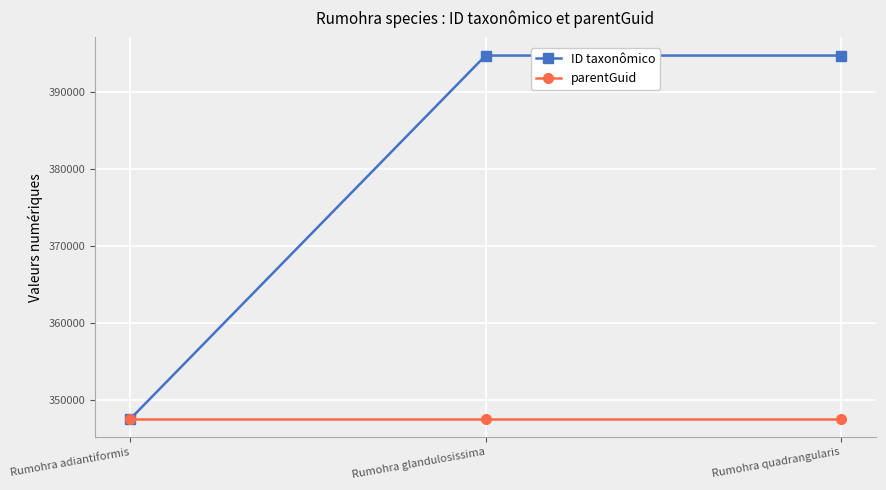

Which series has the largest total across all categories?

ID taxonômico